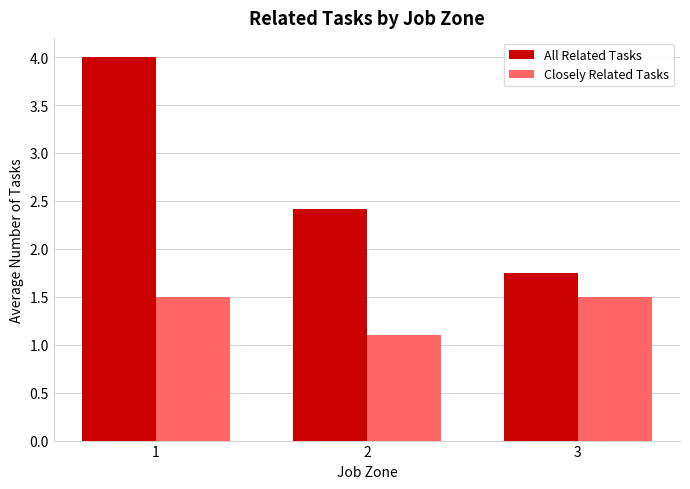

Rank the series at 1 from lowest to highest value.

Closely Related Tasks, All Related Tasks